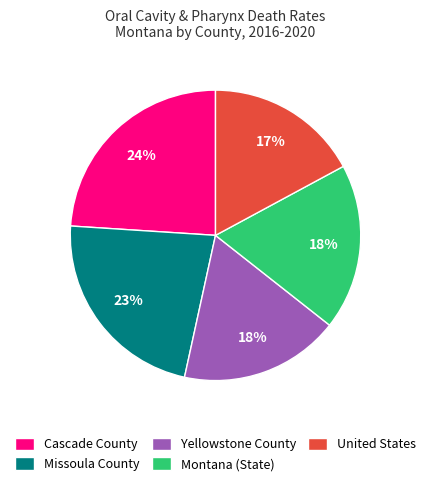

How many slices are in this pie chart?

5